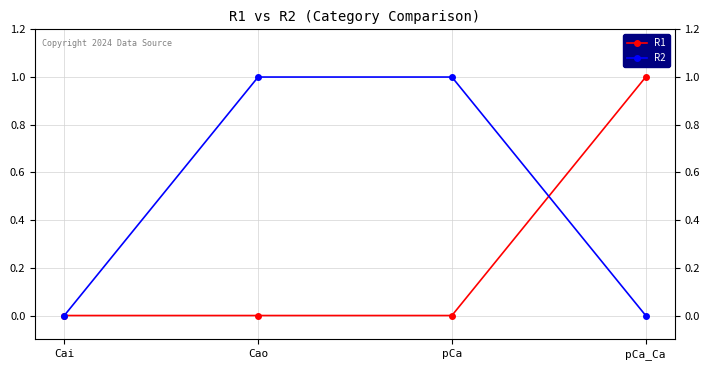

Read the R1 value at pCa_Ca.

1